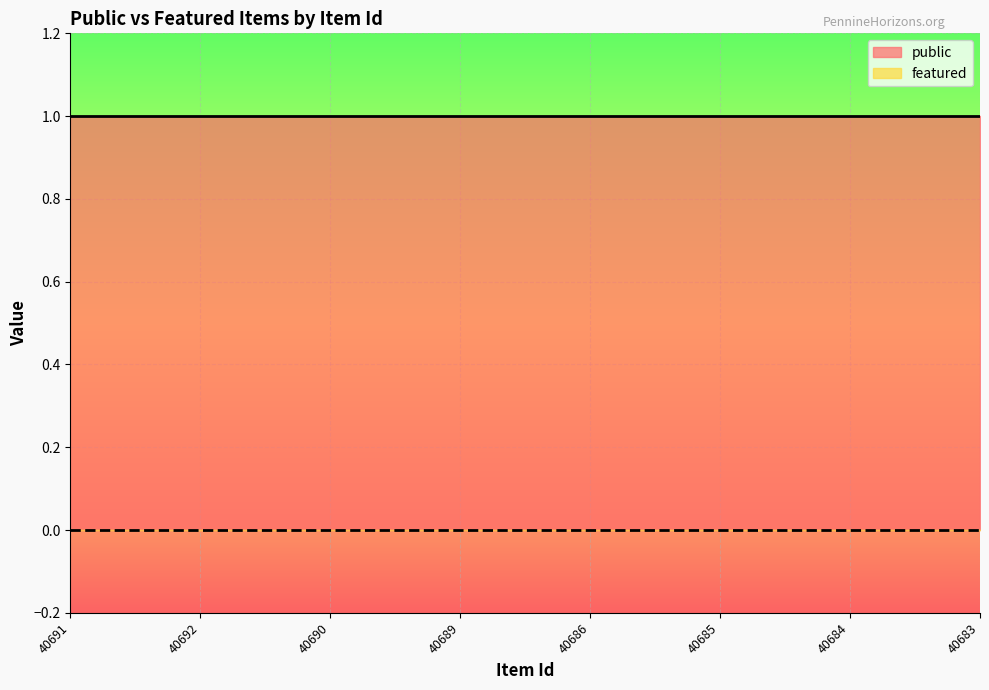

What are all the series names shown in the legend?

public, featured